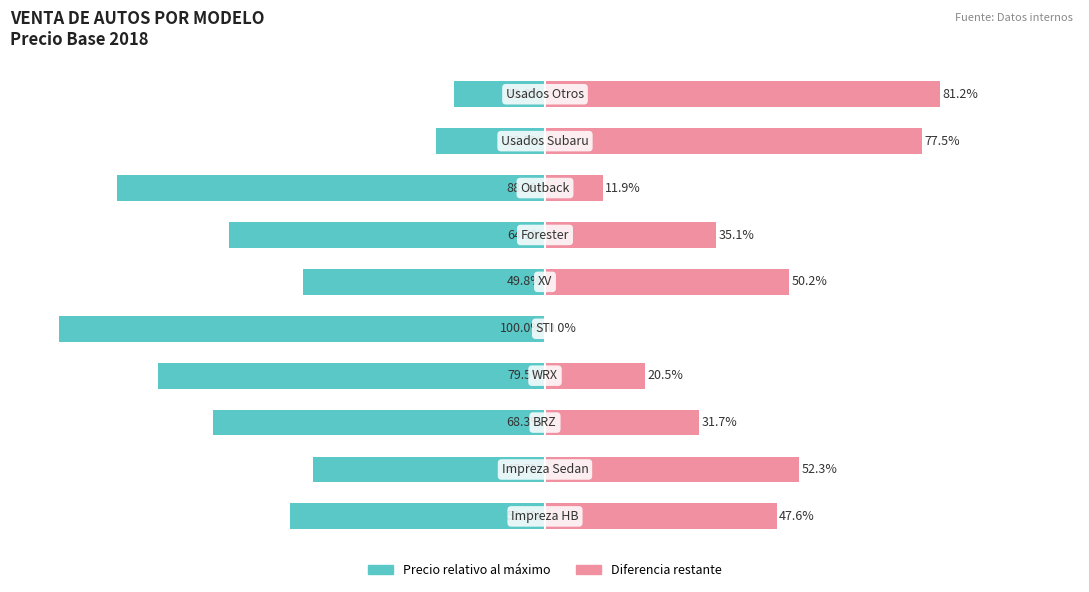

How many groups of bars are there?

10